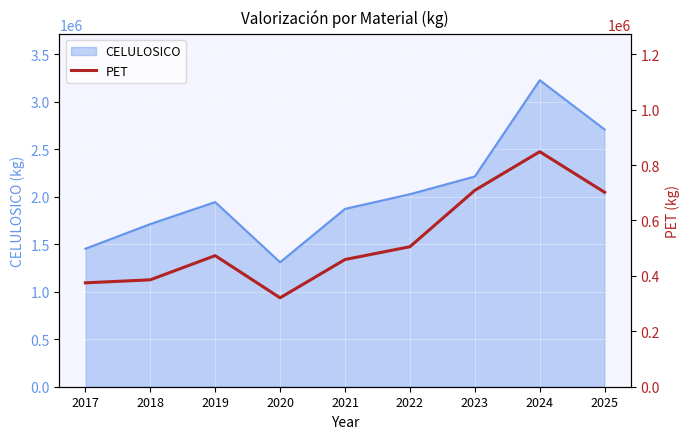

Reading left to right, what are all the values shown in this chart?

2017=374901.4	2018=385798.0	2019=473149.0	2020=320827.0	2021=459055.0	2022=505250.0	2023=708785.0	2024=848211.5	2025=701648.8